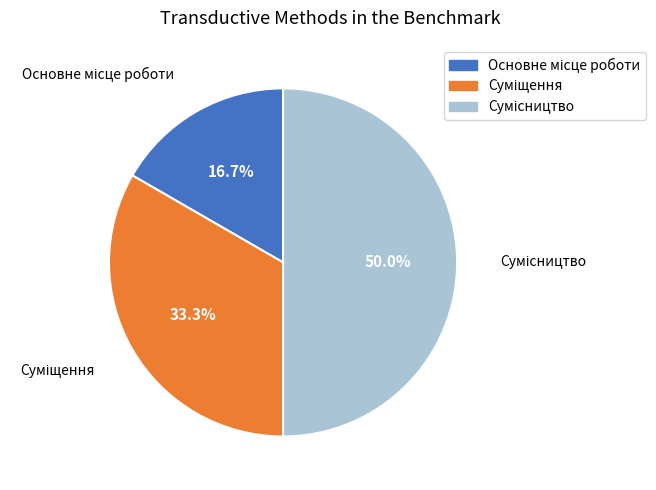

To the nearest percent, what is the combined percentage of Сумісництво and Суміщення?

83%